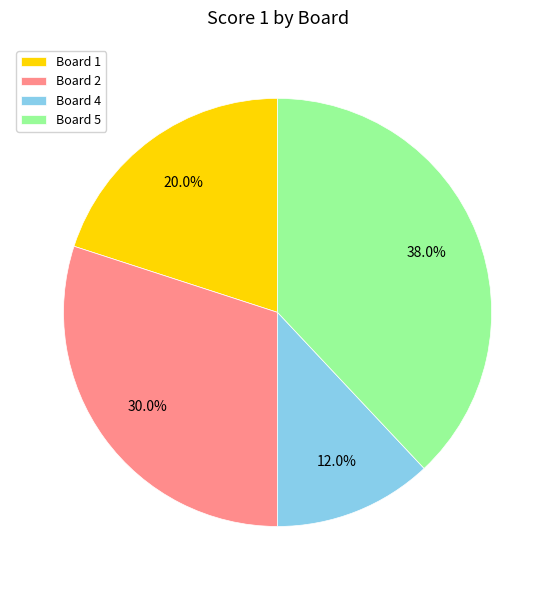

Which slice is the largest?

Board 5